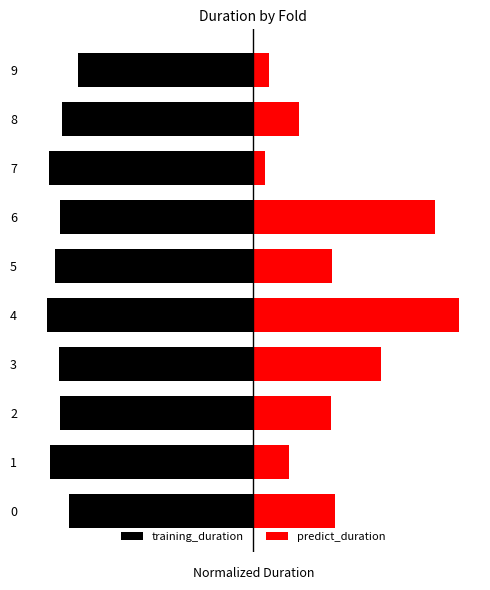

At which label does predict_duration reach its peak?

4